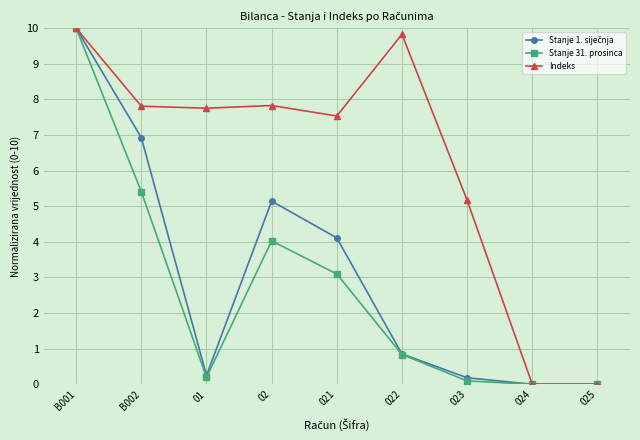

What is the difference between the highest and lowest values at 01?

7.6